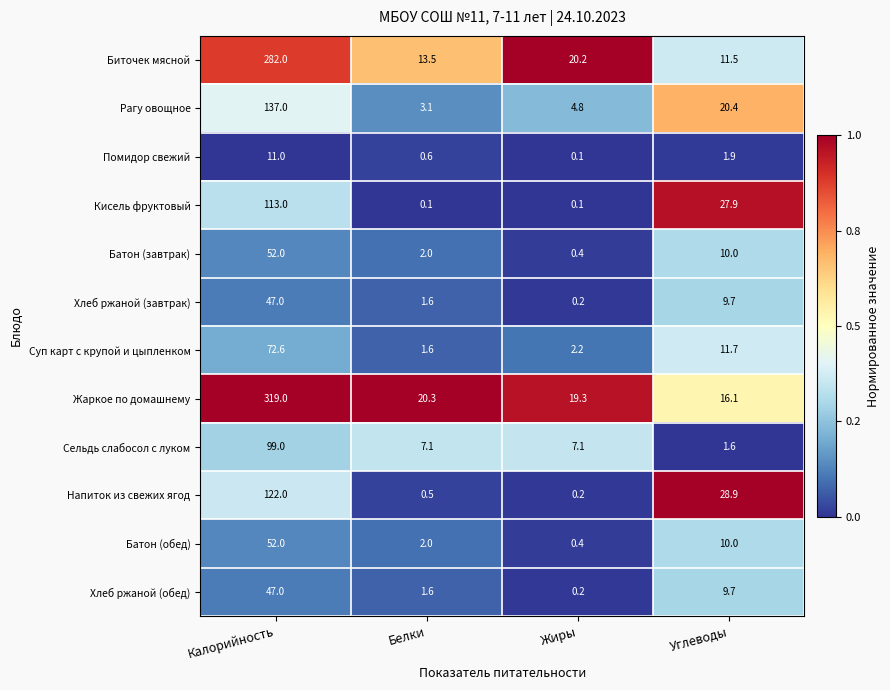

What is the sum of the Батон (завтрак) values at Белки and Углеводы?

12.0